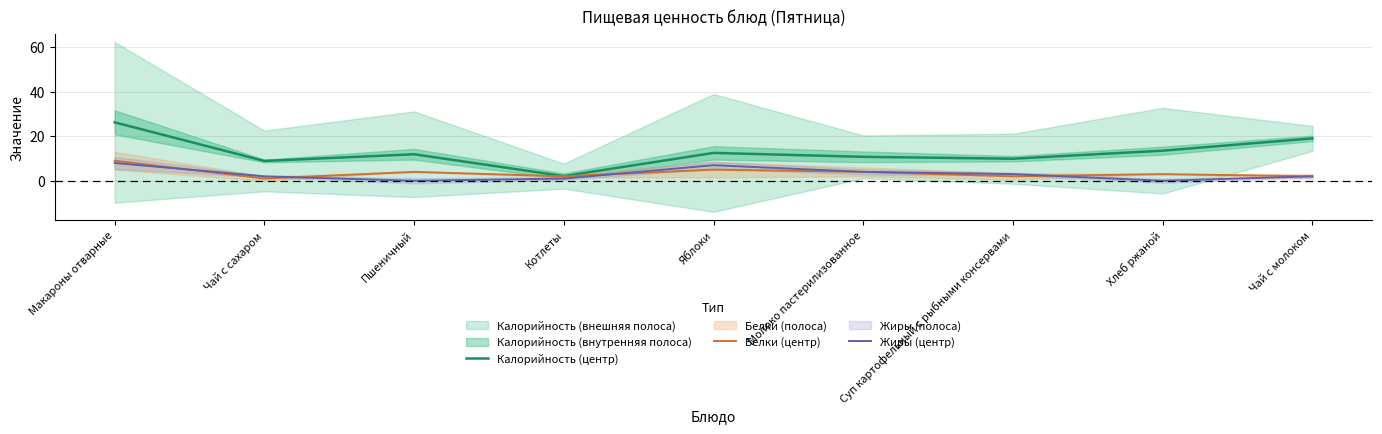

How many interior local valleys does the Белки (центр) series have?

3